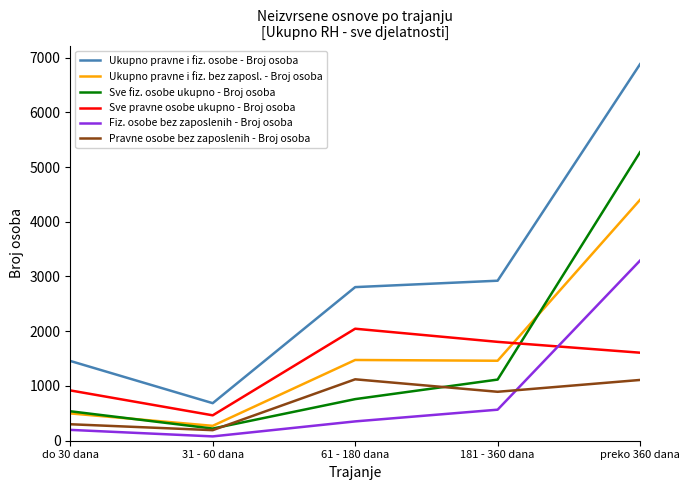

At which label does Sve fiz. osobe ukupno - Broj osoba reach its minimum?

31 - 60 dana